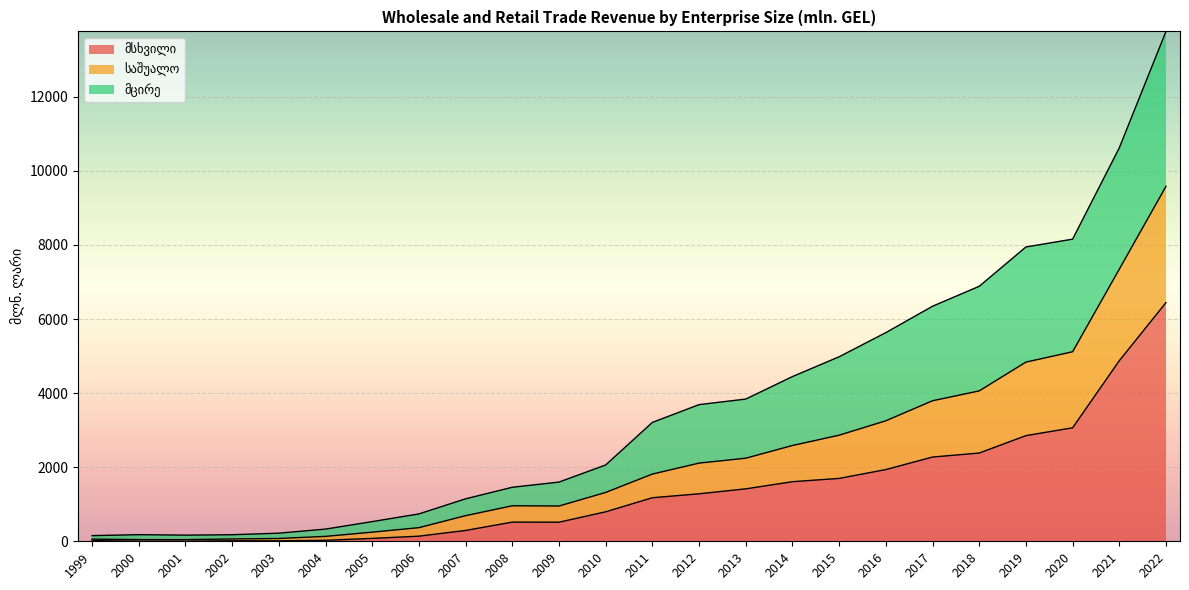

At which category is the sum across all series the highest?

2022